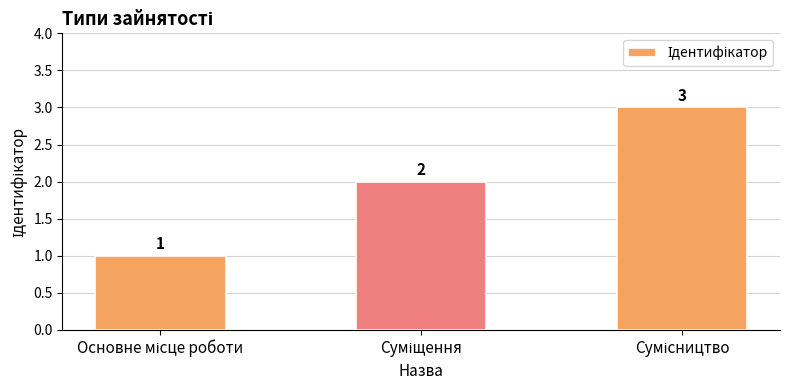

What is the value of the 3rd bar from the left?

3